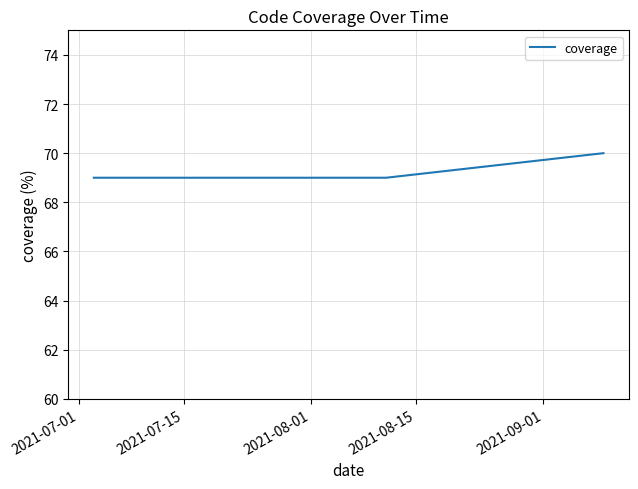

What is the sum of all values?

415